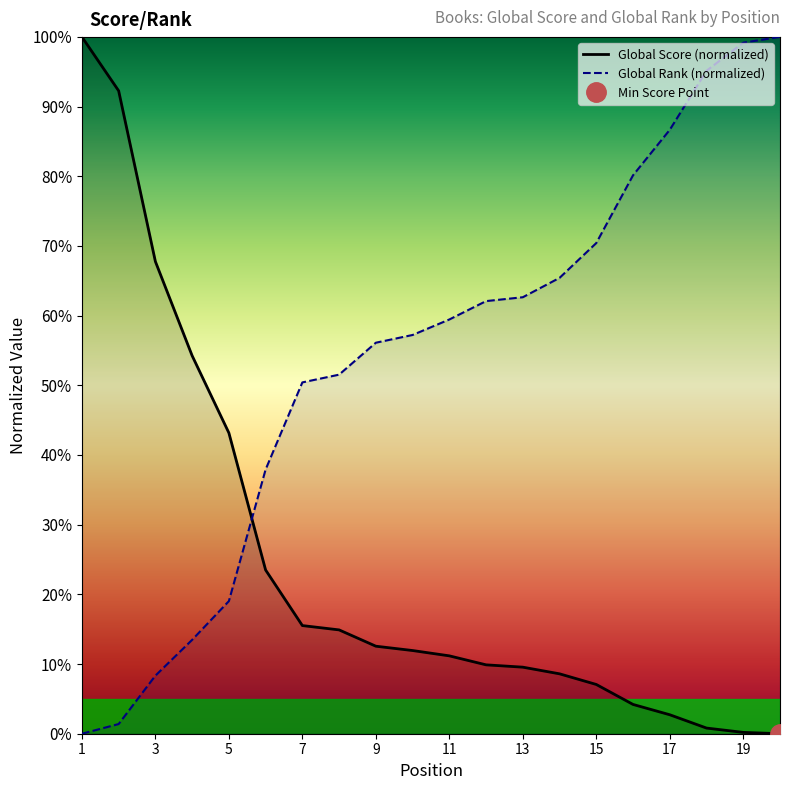

Does the chart display data point markers on the line(s)?

No